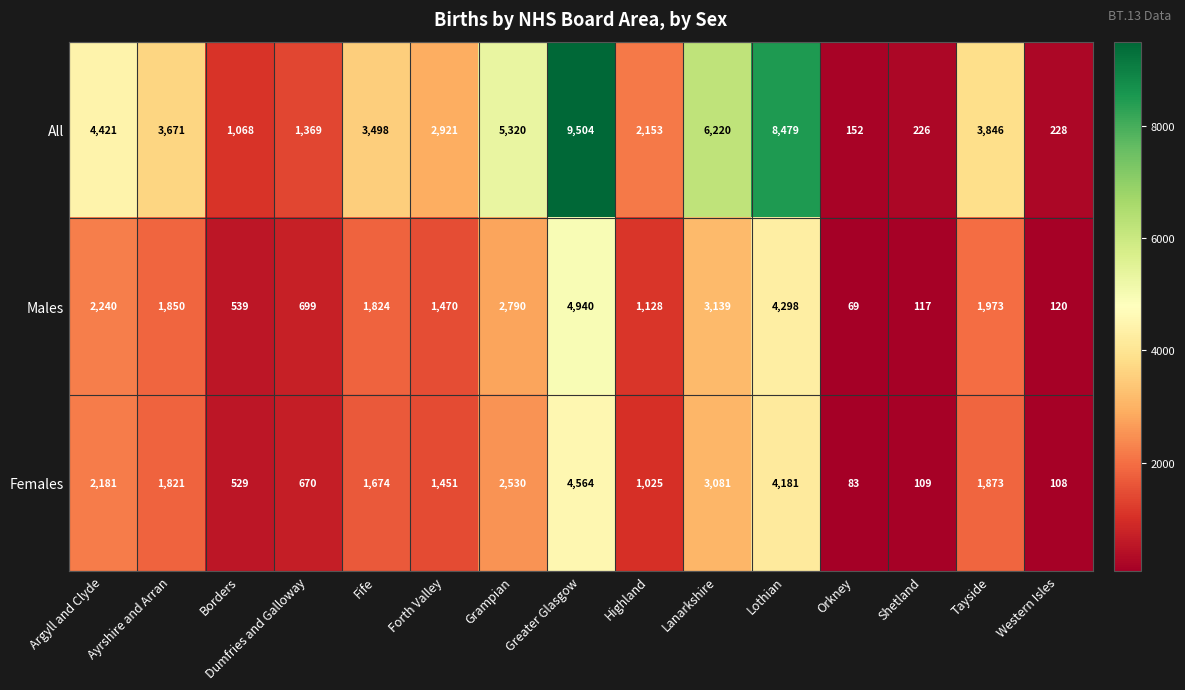

At which category is the sum across all series the highest?

Greater Glasgow